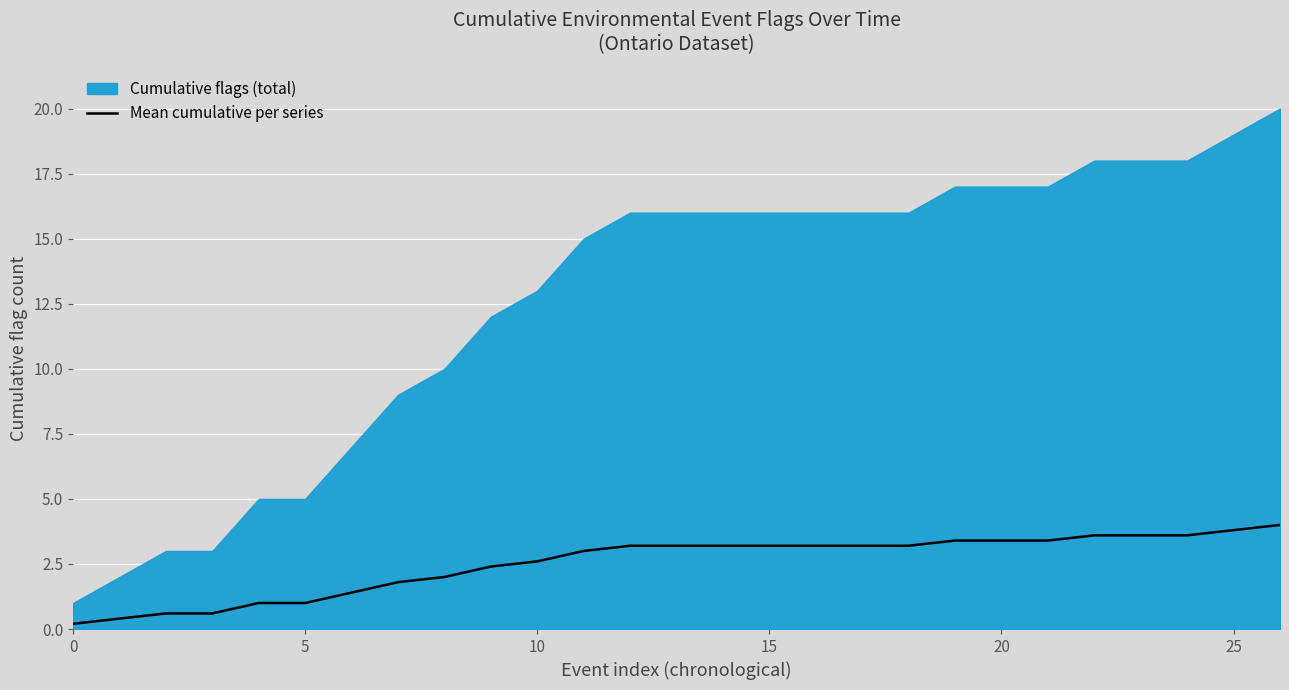

Reading left to right, transcribe all the data shown in this chart.

0.2	0.4	0.6	0.6	1.0	1.0	1.4	1.8	2.0	2.4	2.6	3.0	3.2	3.2	3.2	3.2	3.2	3.2	3.2	3.4	3.4	3.4	3.6	3.6	3.6	3.8	4.0